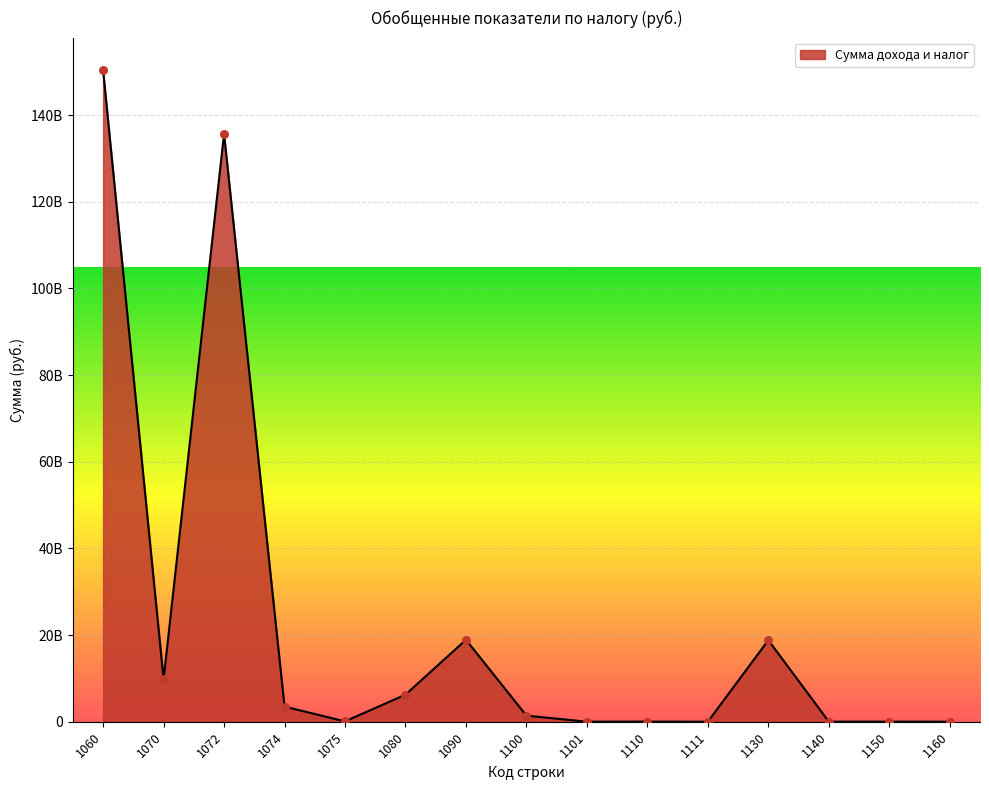

What is the change in value from 1074 to 1150?

-3464272598